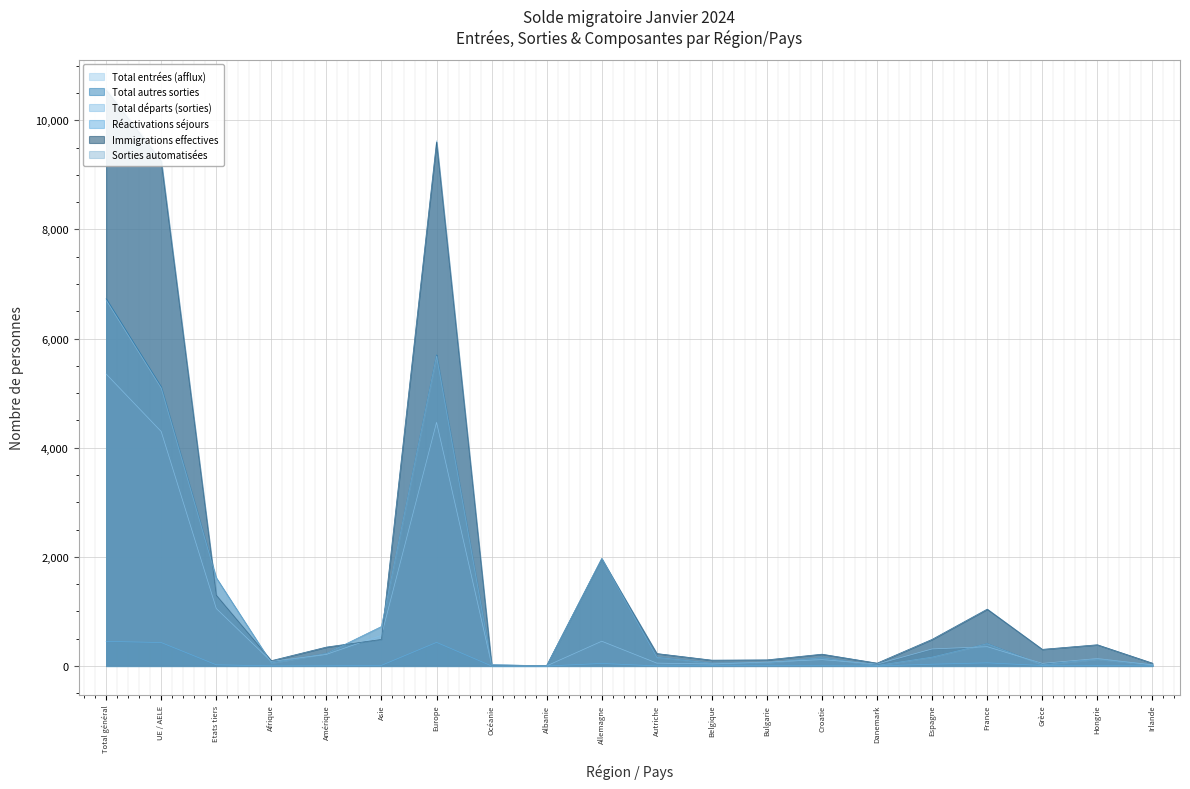

At Espagne, list the series in order from smallest to largest.

Réactivations séjours, Total autres sorties, Sorties automatisées, Total départs (sorties), Immigrations effectives, Total entrées (afflux)